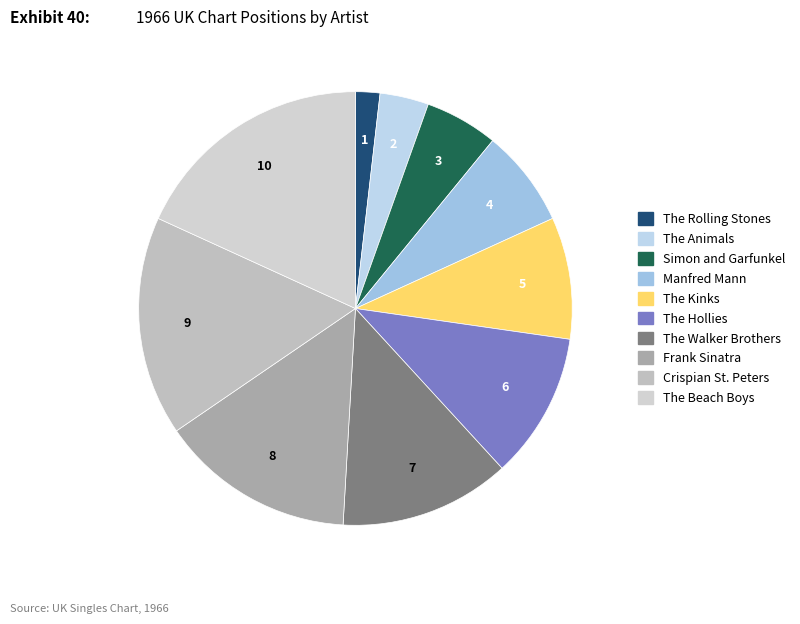

Count the number of slices in the pie.

10